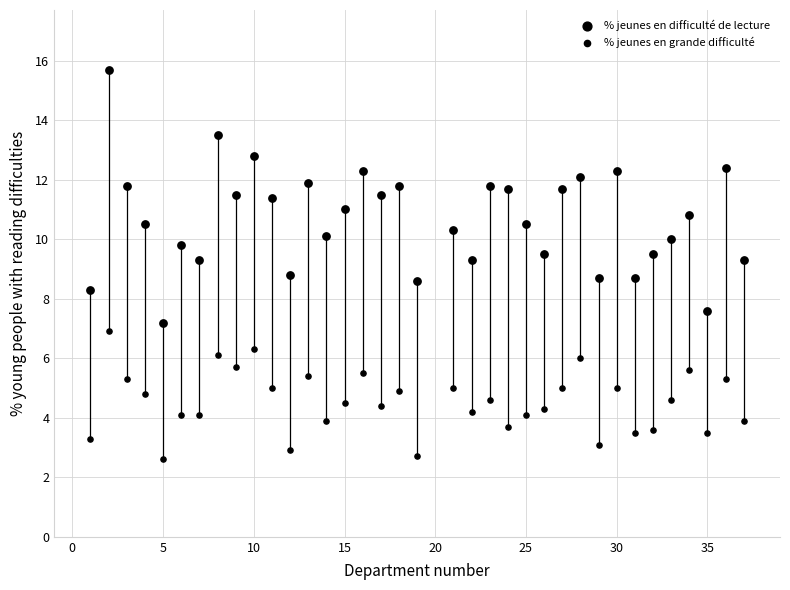

How many data points are displayed?

72